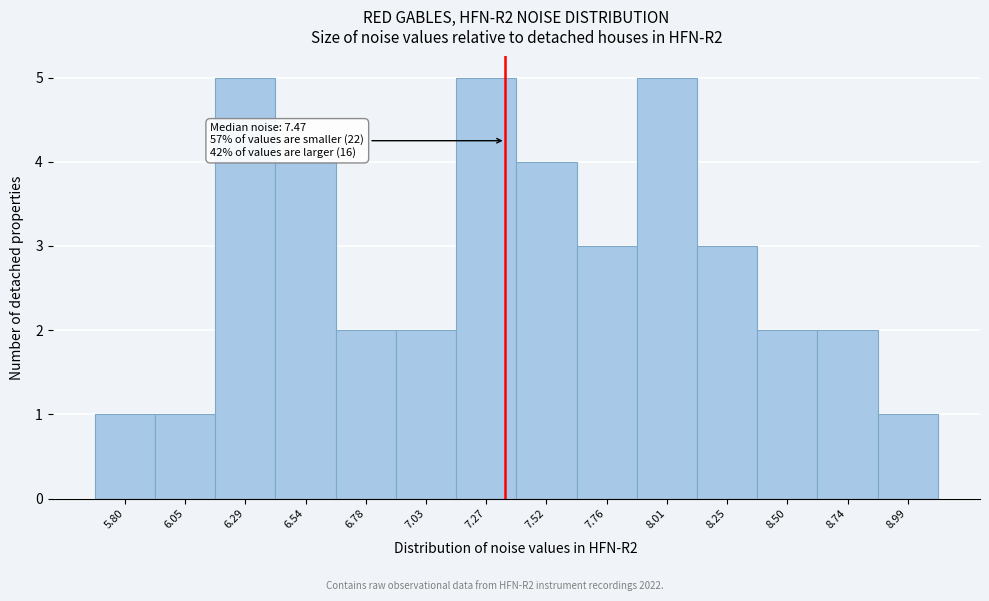

Reading left to right, extract all data points from this chart.

5.80=1	6.05=1	6.29=5	6.54=4	6.78=2	7.03=2	7.27=5	7.52=4	7.76=3	8.01=5	8.25=3	8.50=2	8.74=2	8.99=1